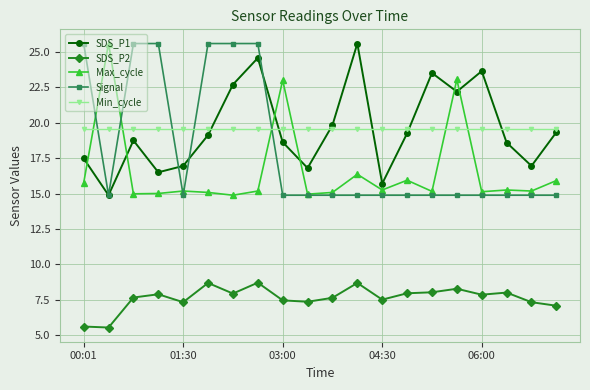

What is the value of the Signal point at the 9th from the left?

14.9